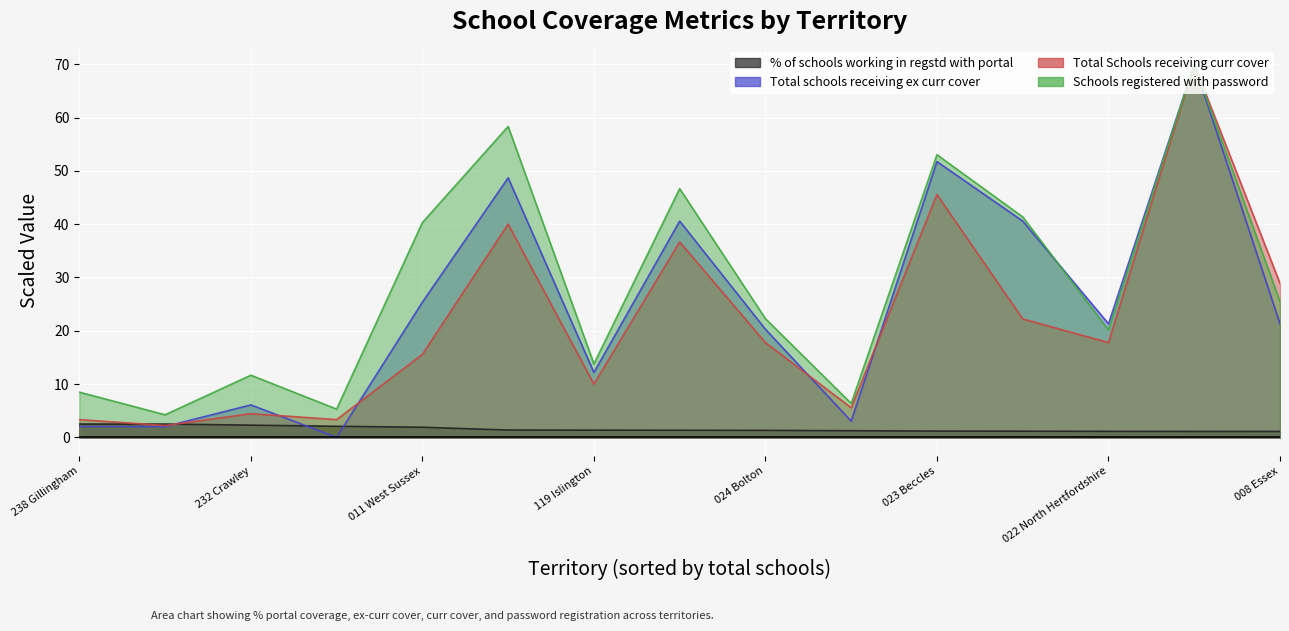

In Total Schools receiving curr cover, how many points are lower than both neighbors (excluding endpoints)?

5